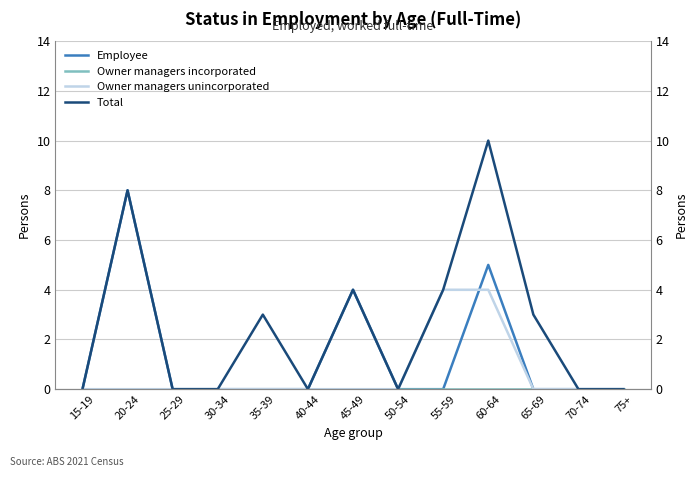

Reading left to right, what are all the values shown in this chart?

Employee: 0	8	0	0	0	0	4	0	0	5	0	0	0
Owner managers incorporated: 0	0	0	0	0	0	0	0	0	0	0	0	0
Owner managers unincorporated: 0	0	0	0	0	0	0	0	4	4	0	0	0
Total: 0	8	0	0	3	0	4	0	4	10	3	0	0